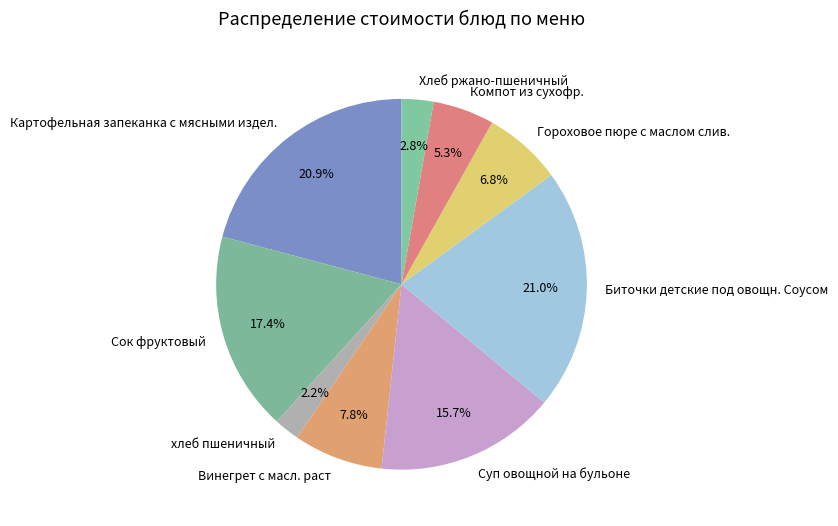

Does Гороховое пюре с маслом слив. account for over 50% of the chart?

No